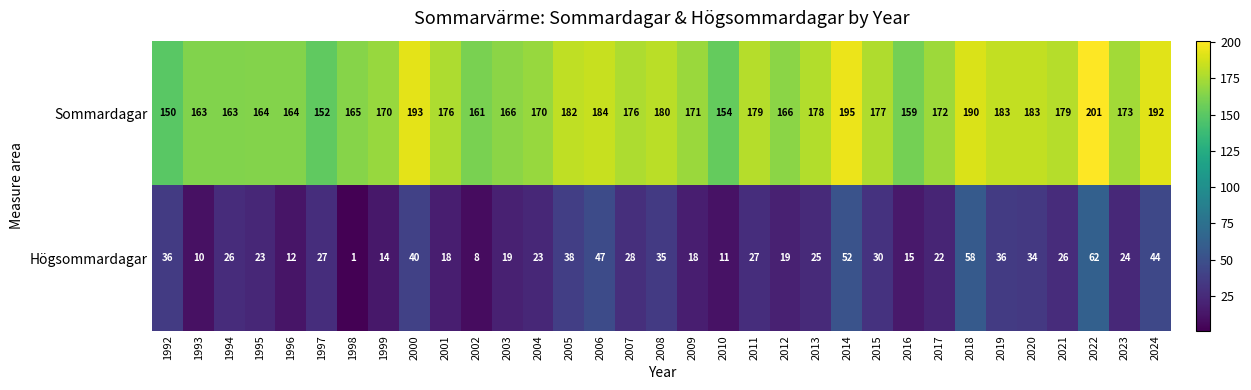

List the series in order of their overall mean, highest first.

Sommardagar, Högsommardagar